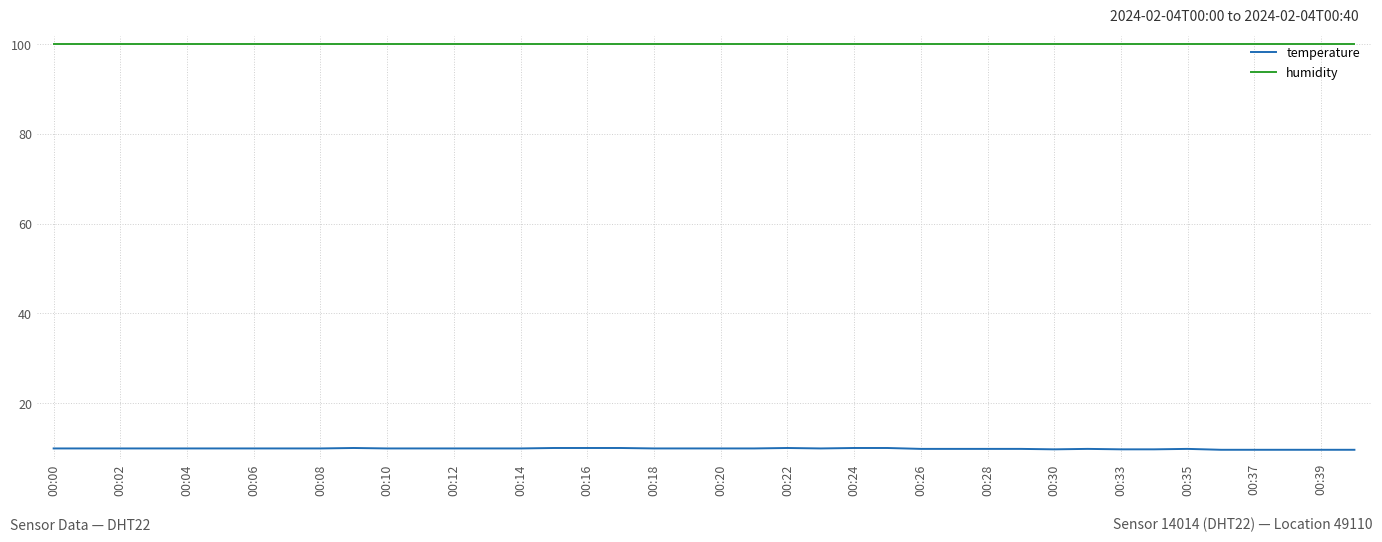

List the series in order of their peak value, highest first.

humidity, temperature